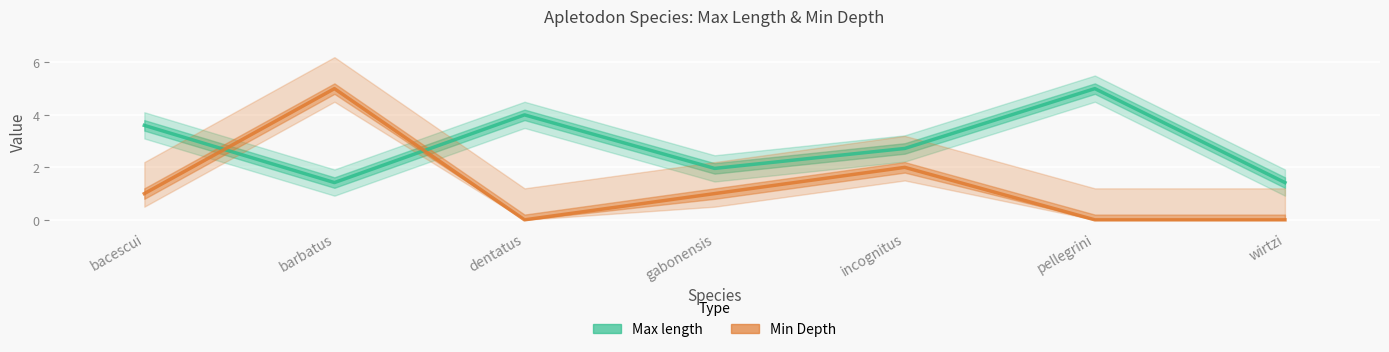

Does the chart display data point markers on the line(s)?

No